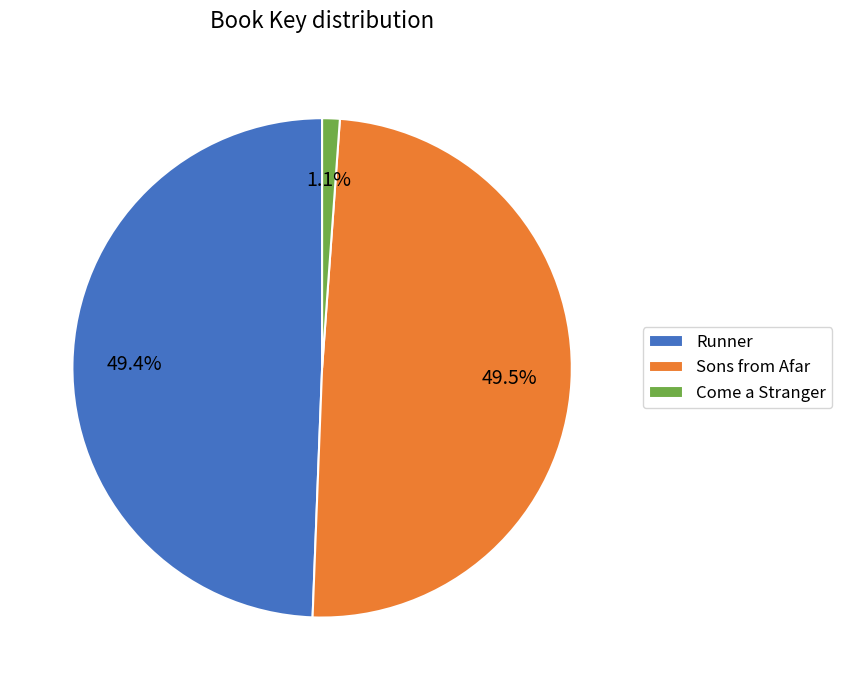

True or false: Come a Stranger accounts for 8% of the total.

False